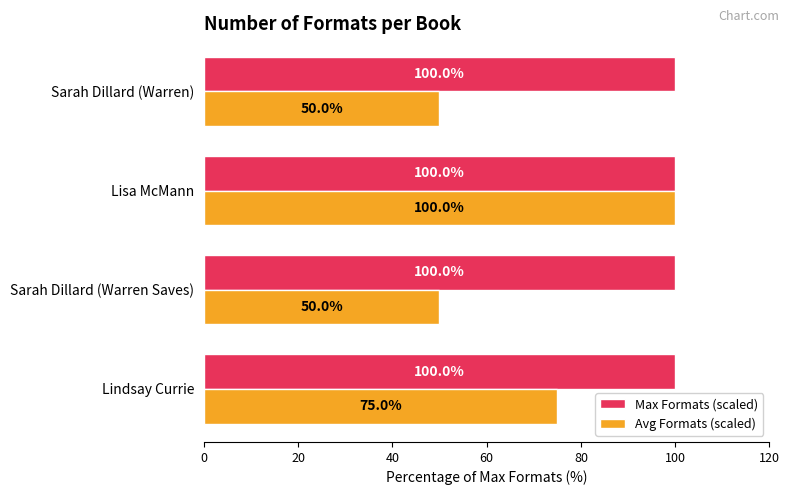

Is it true that Avg Formats (scaled) equals 33 at Lisa McMann?

False